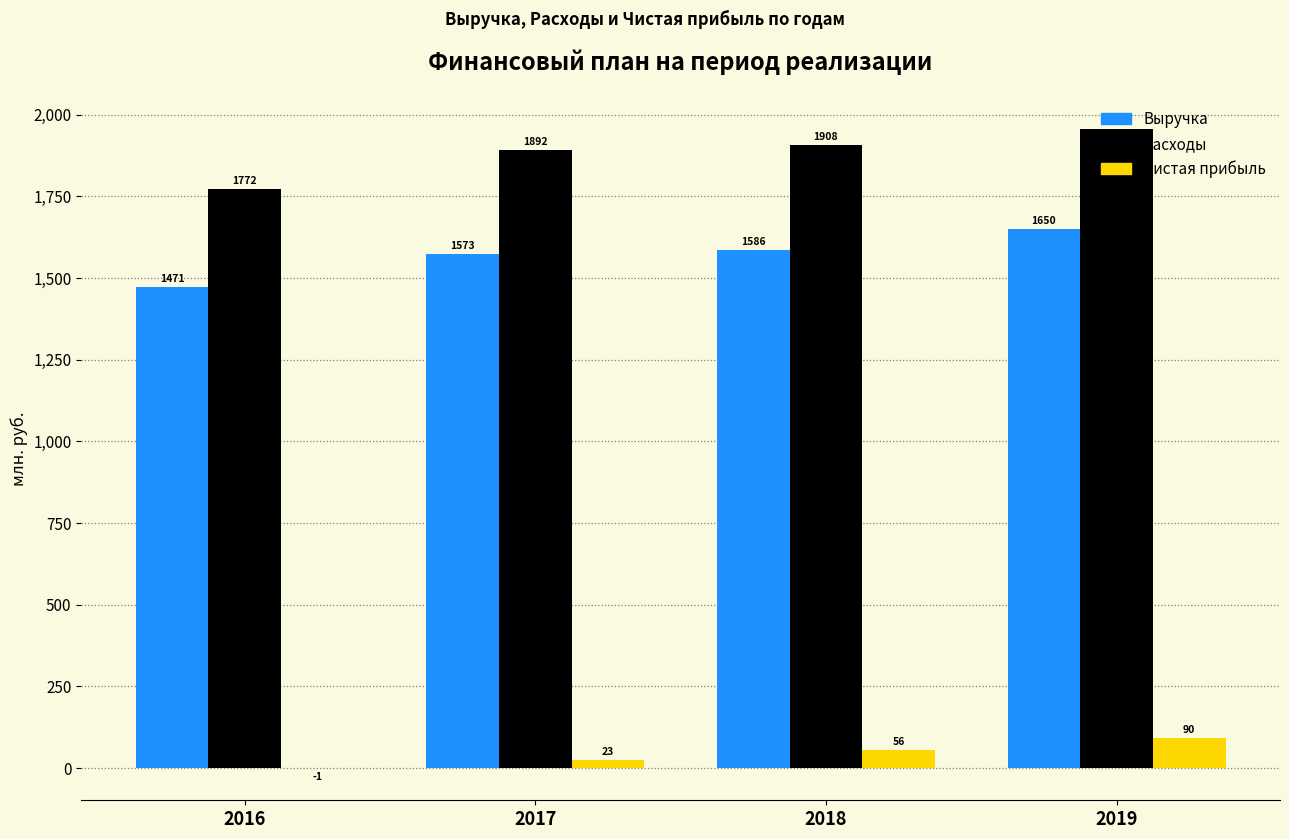

The Чистая прибыль series shows 56.0 at 2018. True or false?

True